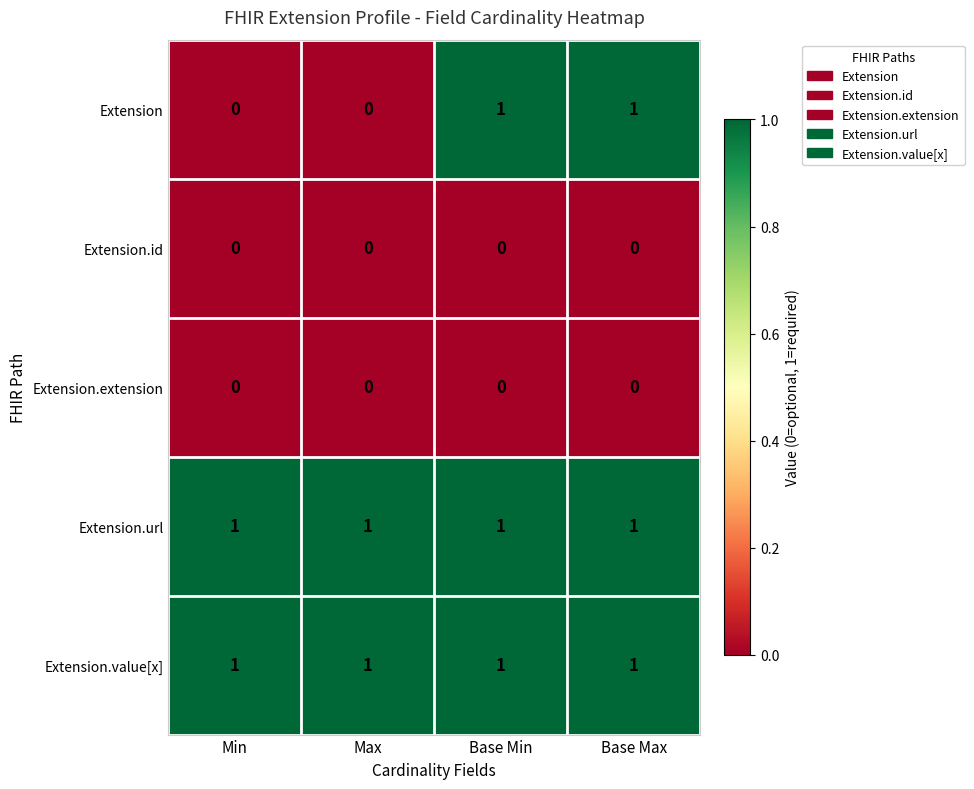

At how many categories does at least one series exceed 0?

4